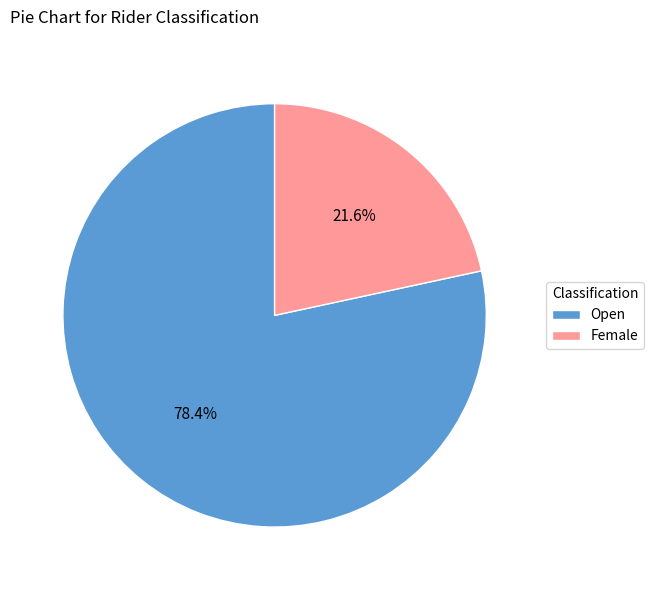

Rank the categories by value from lowest to highest.

Female, Open